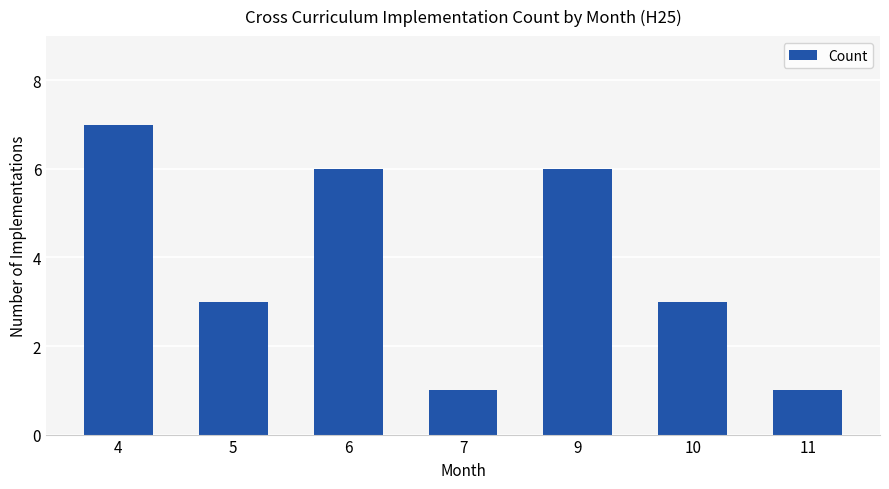

Count the values in the range 1 to 6.

6